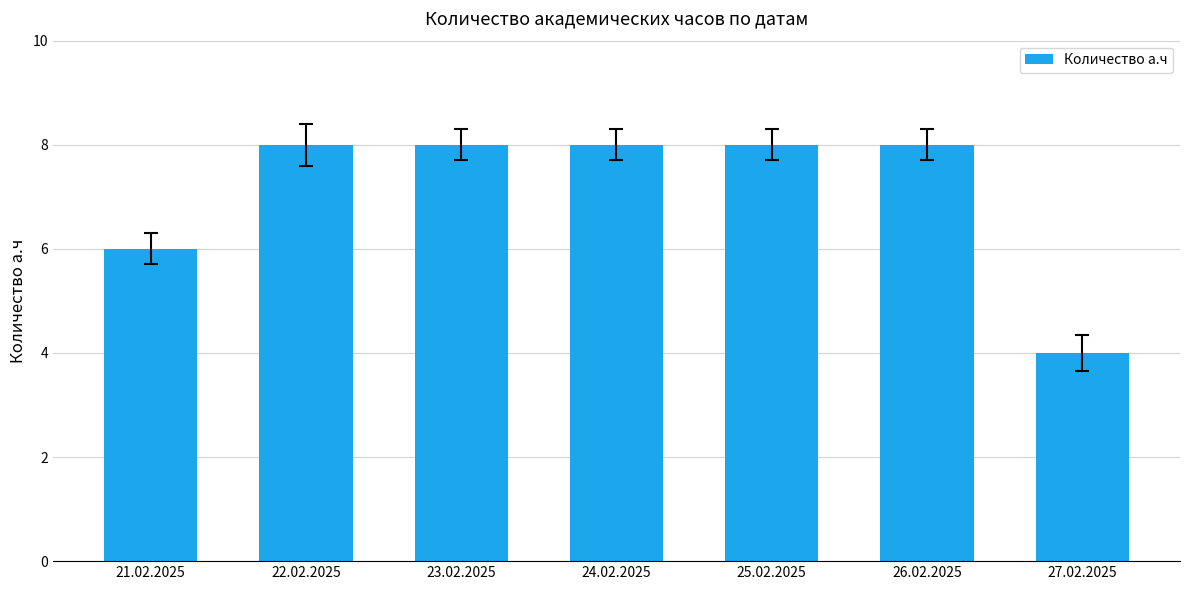

Reading left to right, transcribe all the data shown in this chart.

21.02.2025=6	22.02.2025=8	23.02.2025=8	24.02.2025=8	25.02.2025=8	26.02.2025=8	27.02.2025=4